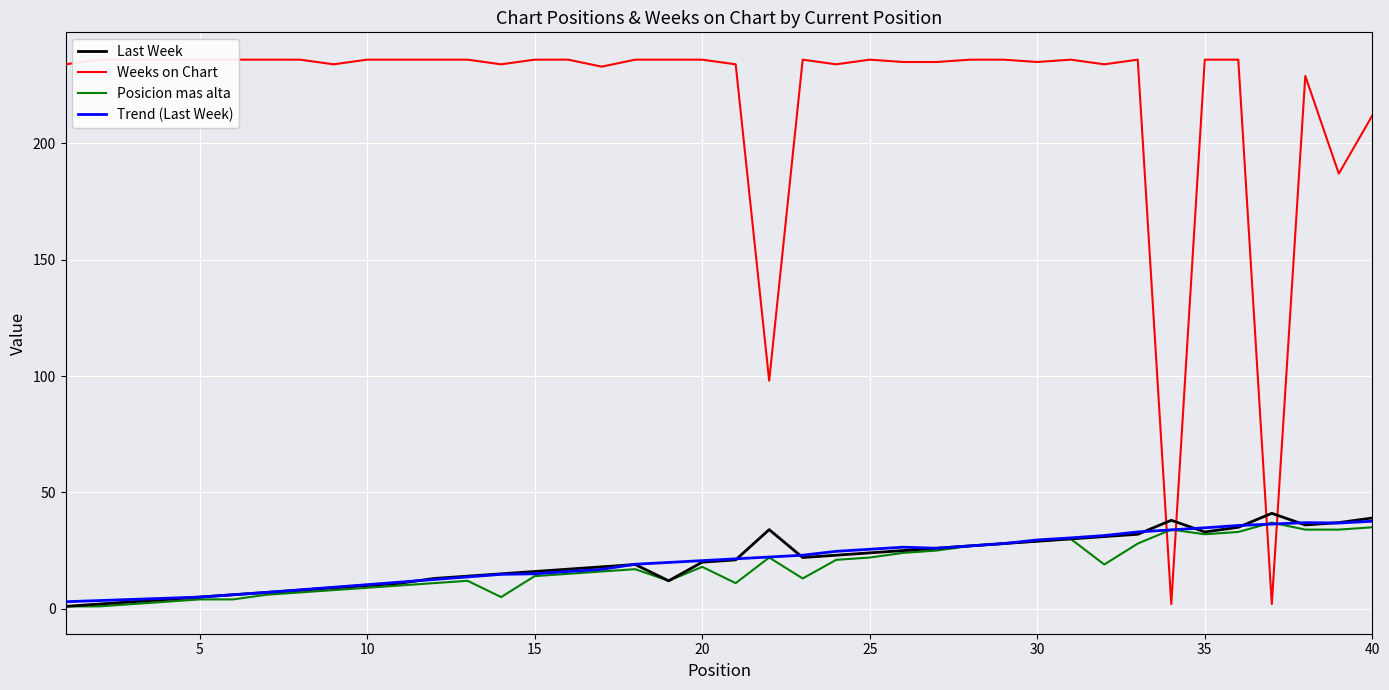

How many interior local valleys does the Trend (Last Week) series have?

2